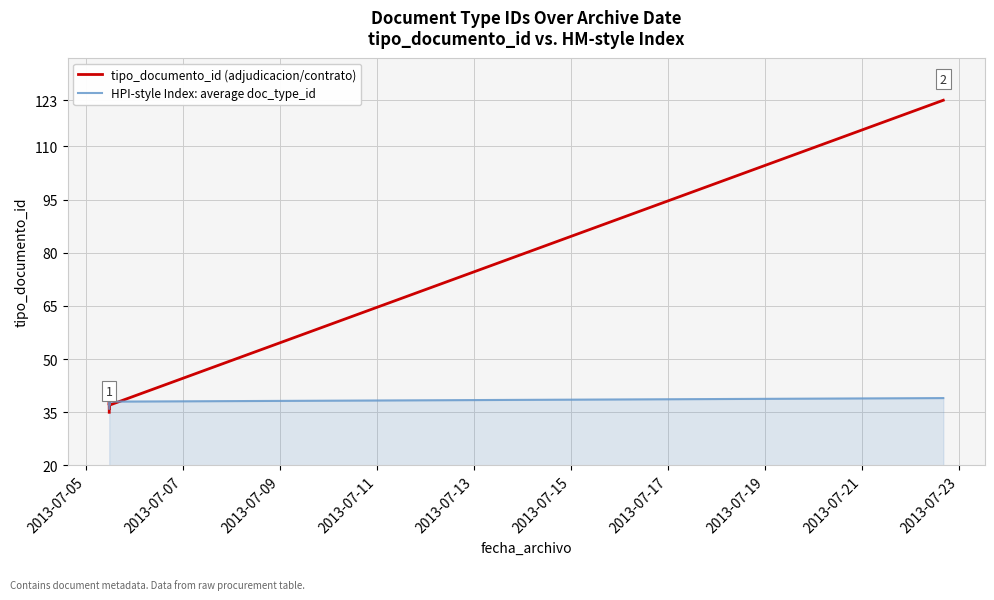

What is the value of the tipo_documento_id (adjudicacion/contrato) point at the 6th from the left?

36